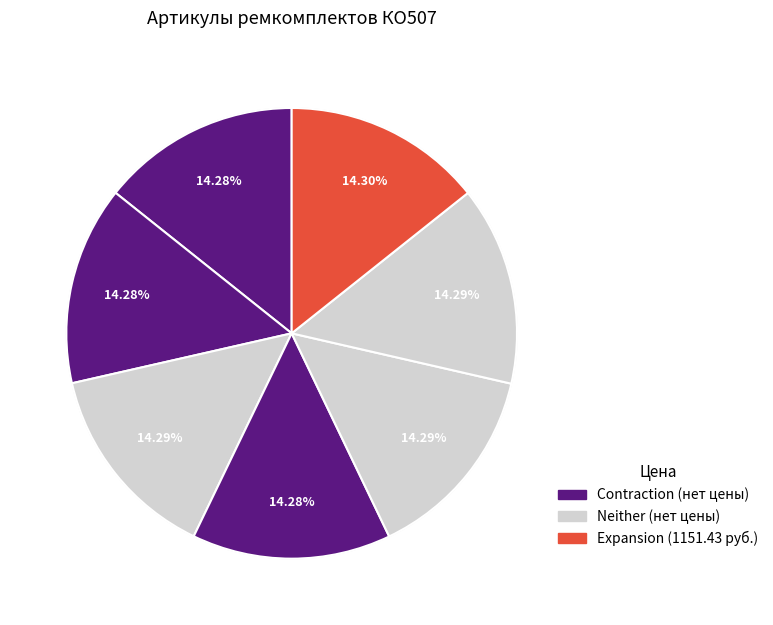

Does РК-КО507-80.50/2а-СП account for over 50% of the chart?

No